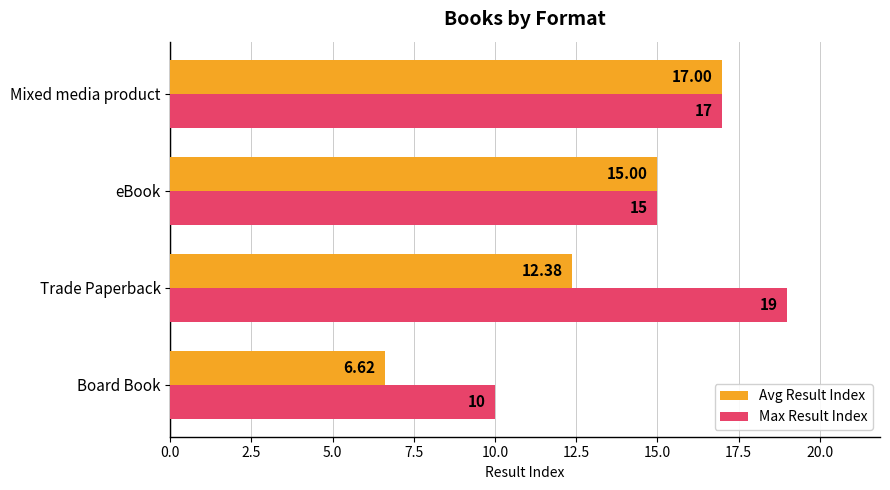

At which category is the sum across all series the highest?

Mixed media product